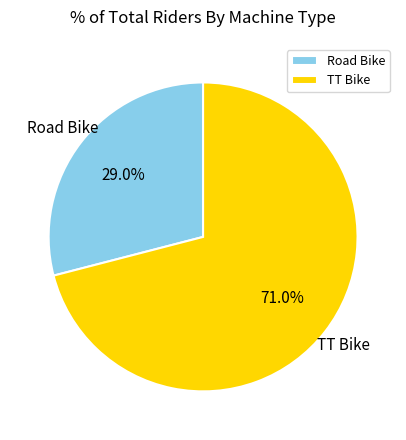

Is there any slice that represents more than half of the pie?

Yes